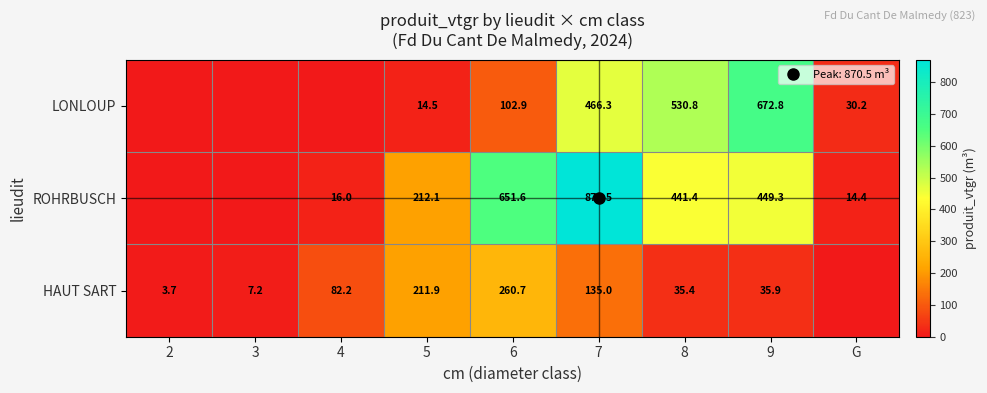

How many values in the LONLOUP series are below 30?

4